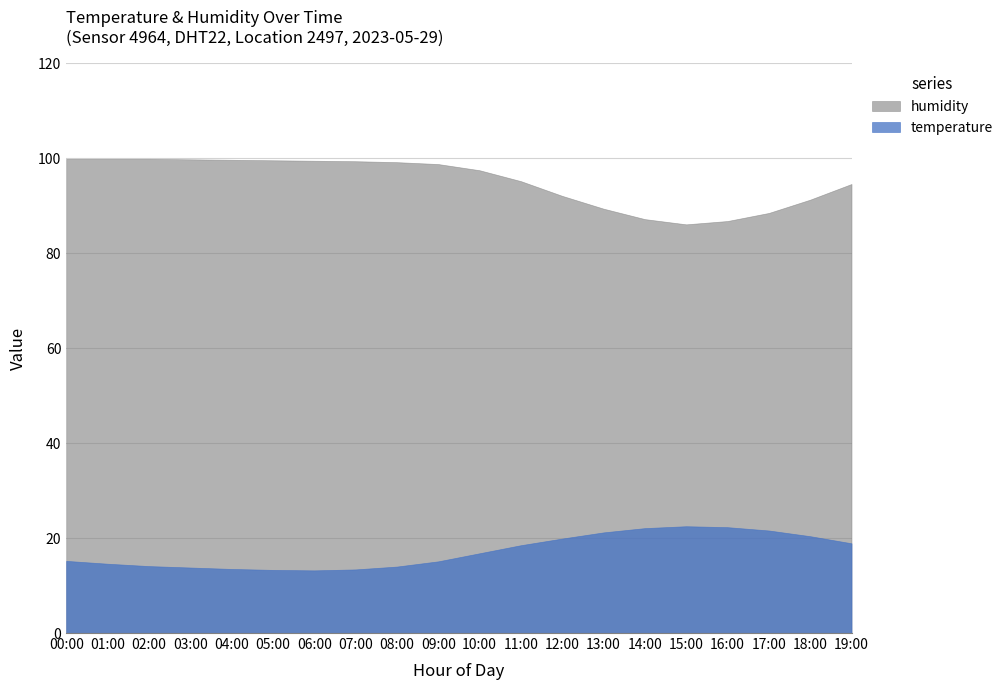

How many interior local peaks does the temperature series have?

1